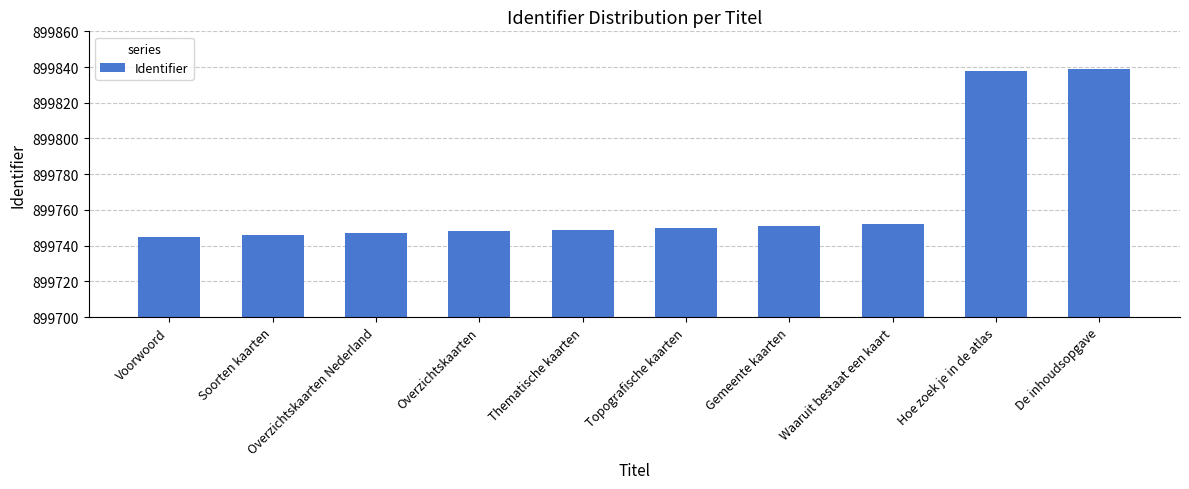

What position from the right is Waaruit bestaat een kaart?

3